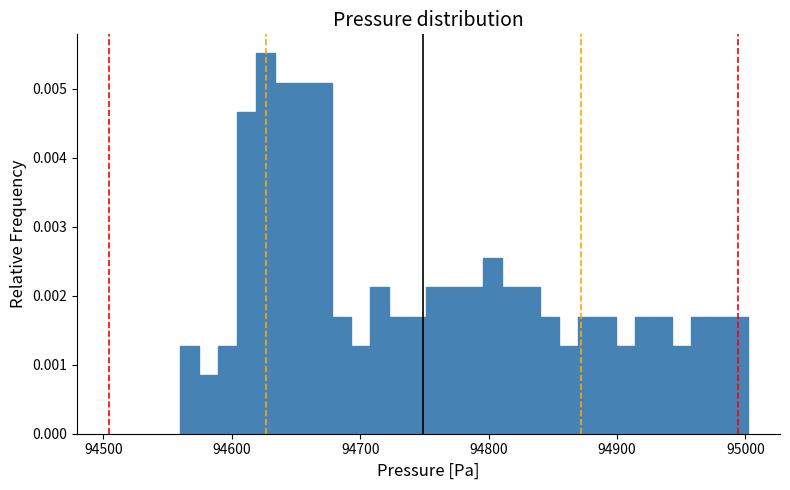

Around what value on the x-axis is the tallest bar? Give the approximate position of its centre, as read against the axis.

94630